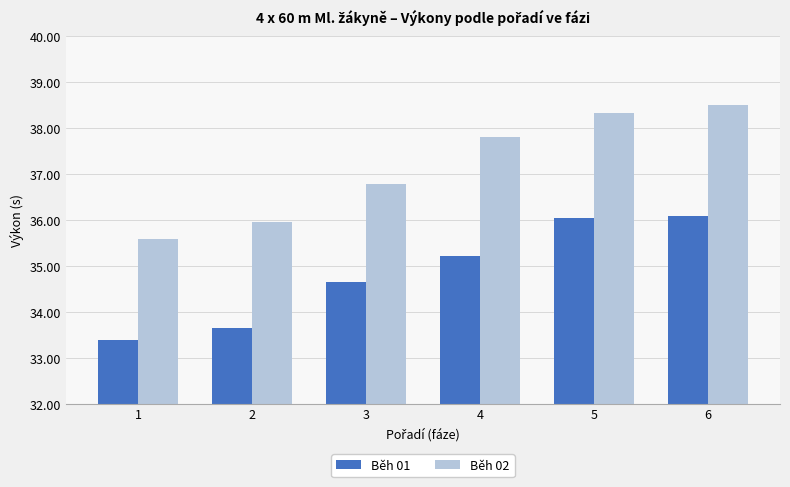

How many data points in Běh 01 are above 35?

3